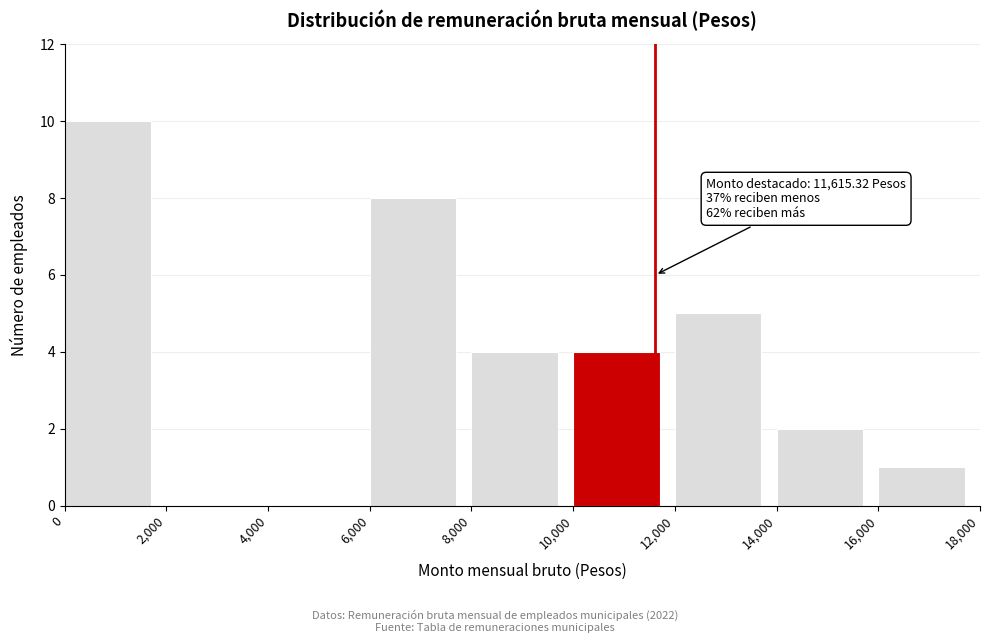

Over which range of the x-axis is the bar tallest?

0 to 2,000